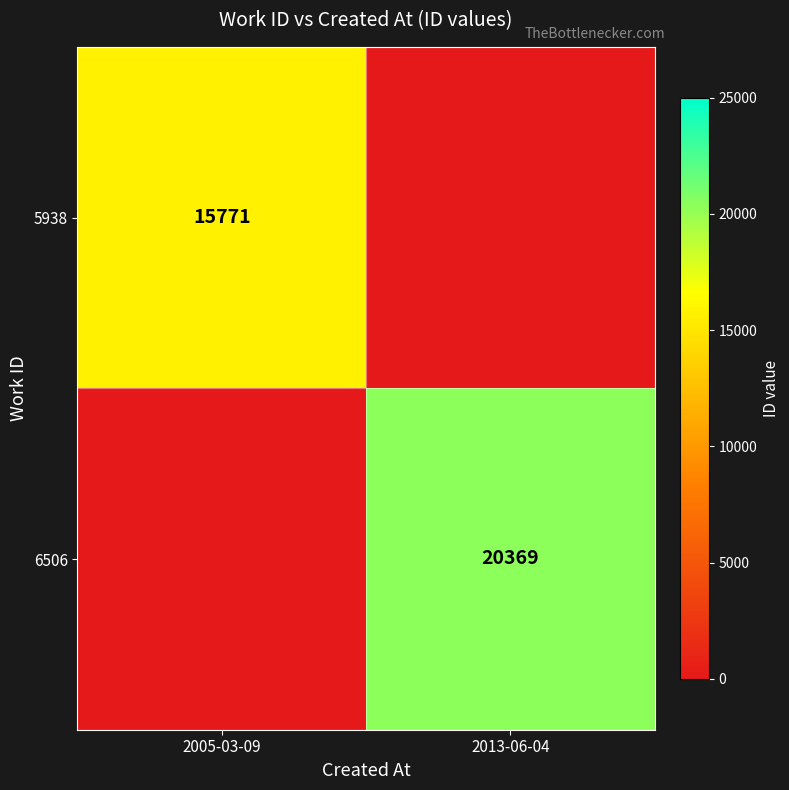

The value of 6506 at 2013-06-04 is 14021. True or false?

False